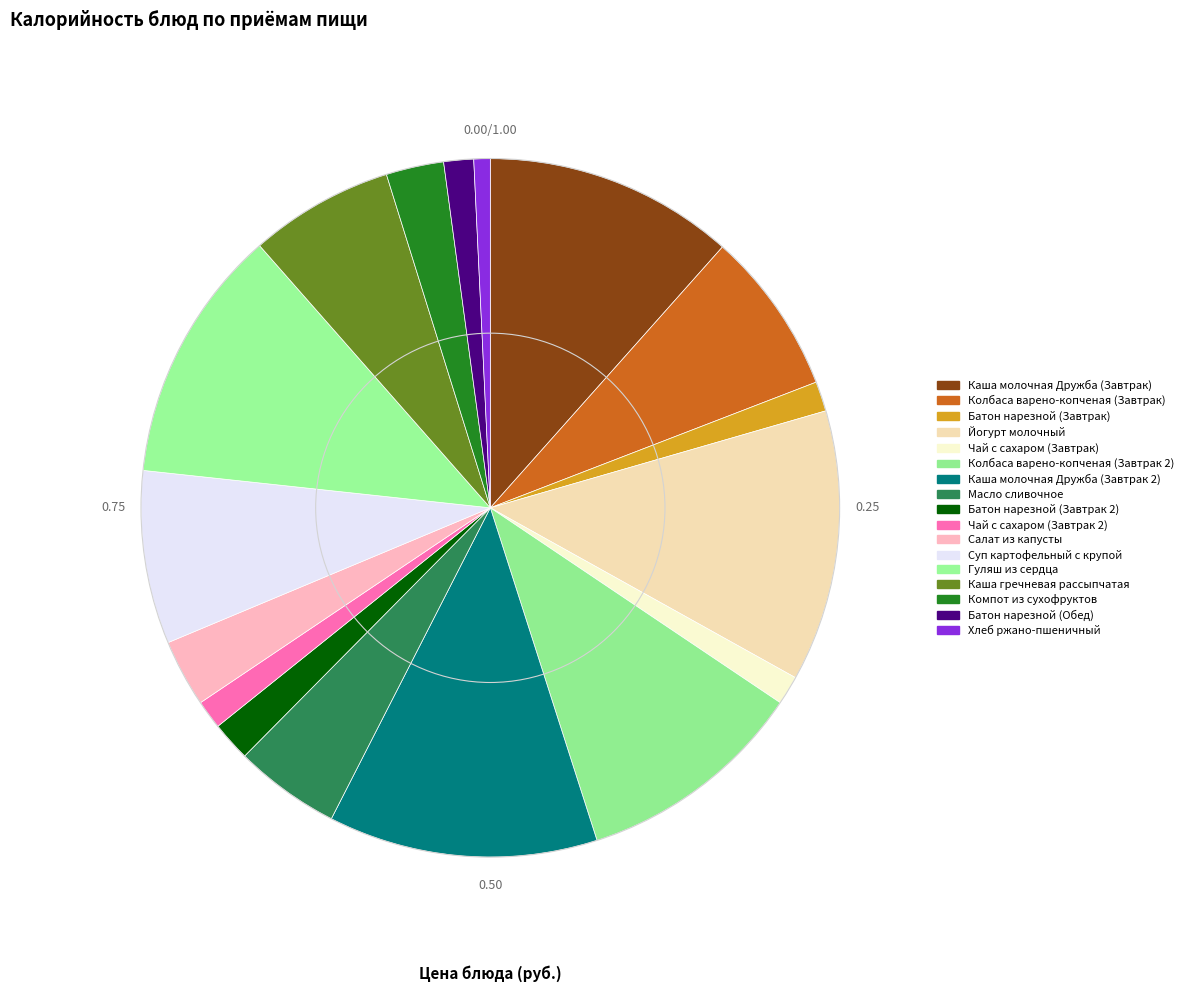

Approximately how many times larger is the value at Батон нарезной (Завтрак) compared to Чай с сахаром (Завтрак 2)?

1.0